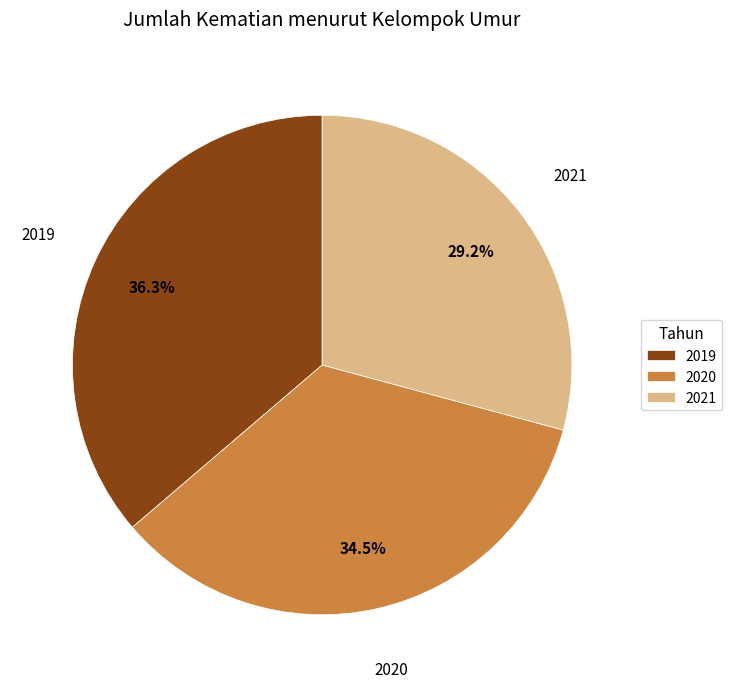

True or false: 2021 accounts for 17% of the total.

False